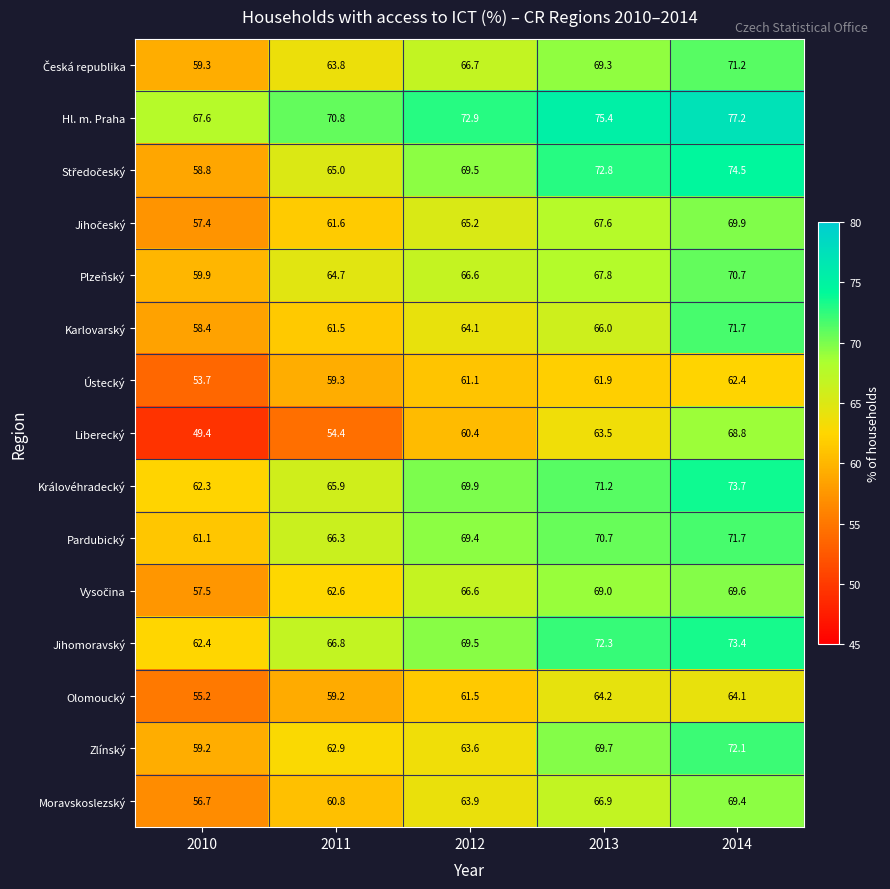

What is the approximate value of Královéhradecký at 2011?

65.9